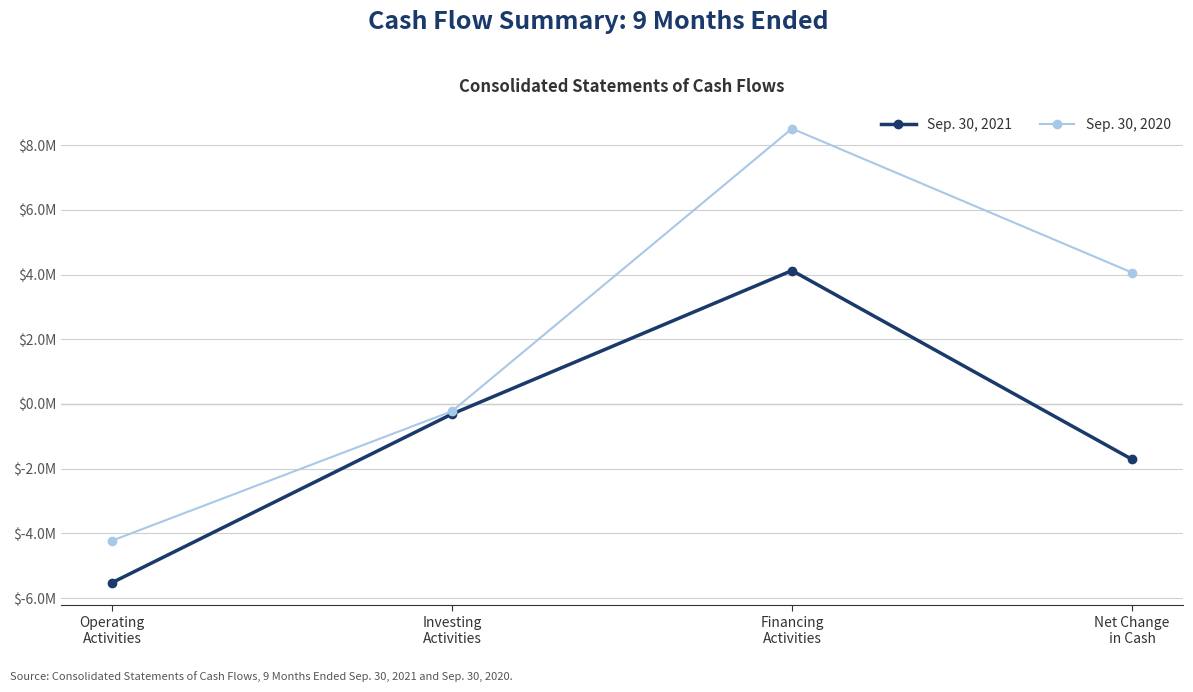

What are all the series names shown in the legend?

Sep. 30, 2021, Sep. 30, 2020